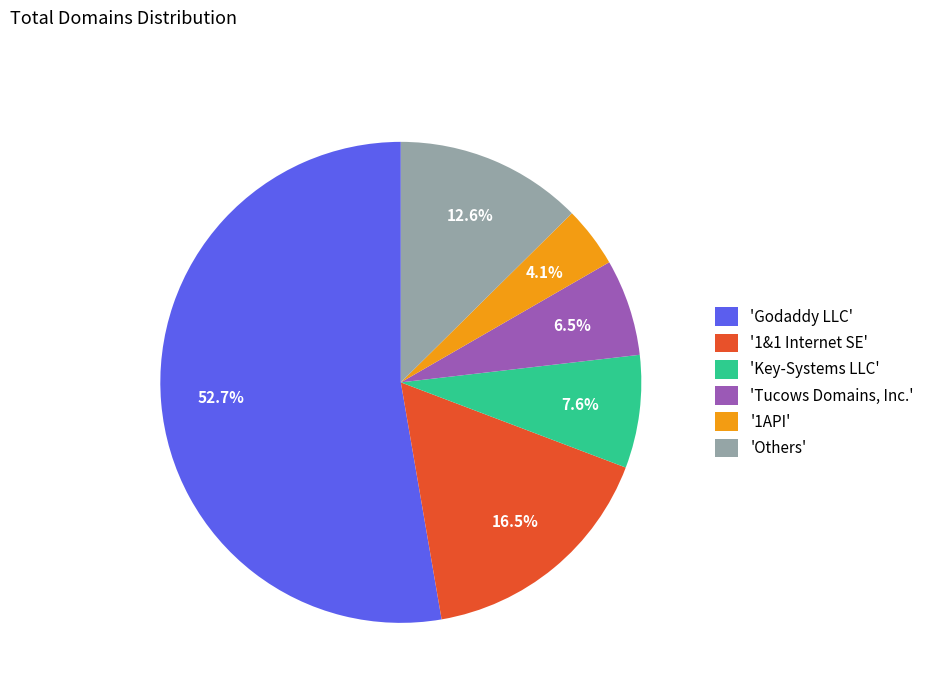

Is there a majority slice in this chart?

Yes